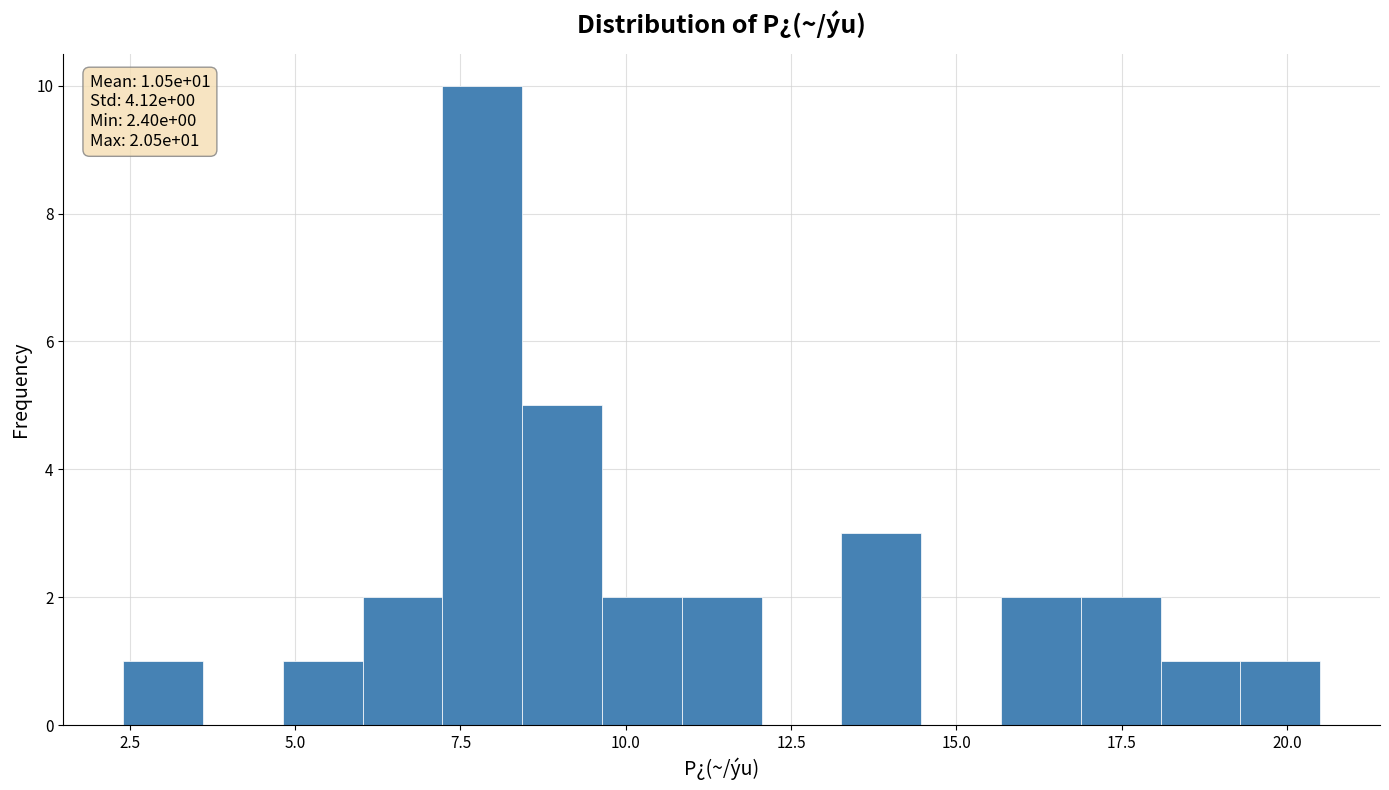

Read against the x-axis, roughly where is the centre of the tallest bar?

8.0